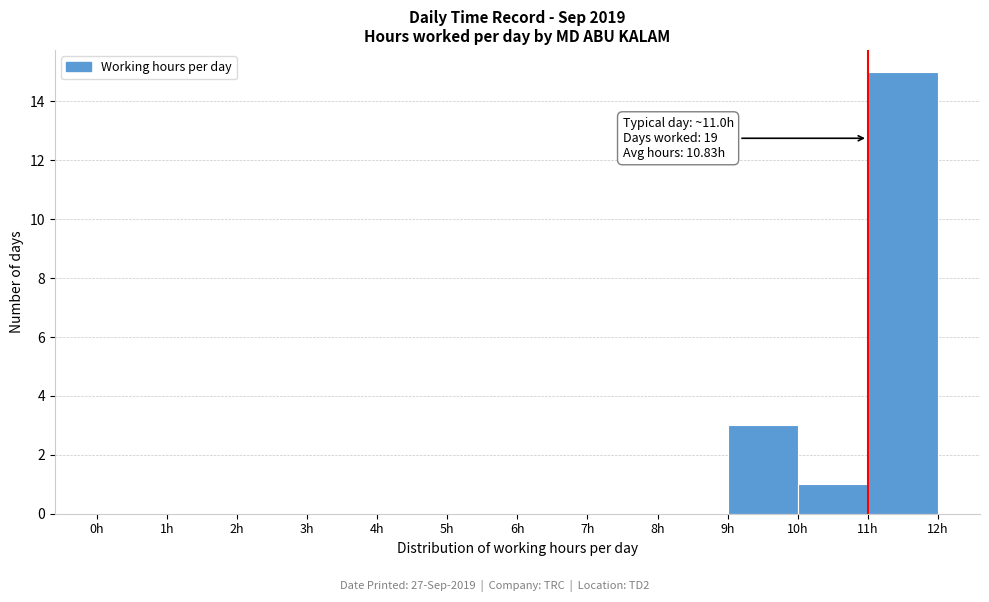

Over which range of the x-axis is the bar tallest?

11 to 12